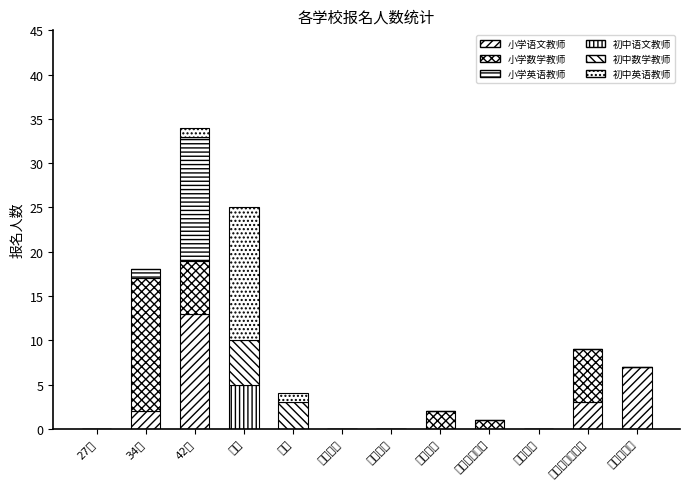

True or false: 初中语文教师 has a value of 0 at 42中.

True